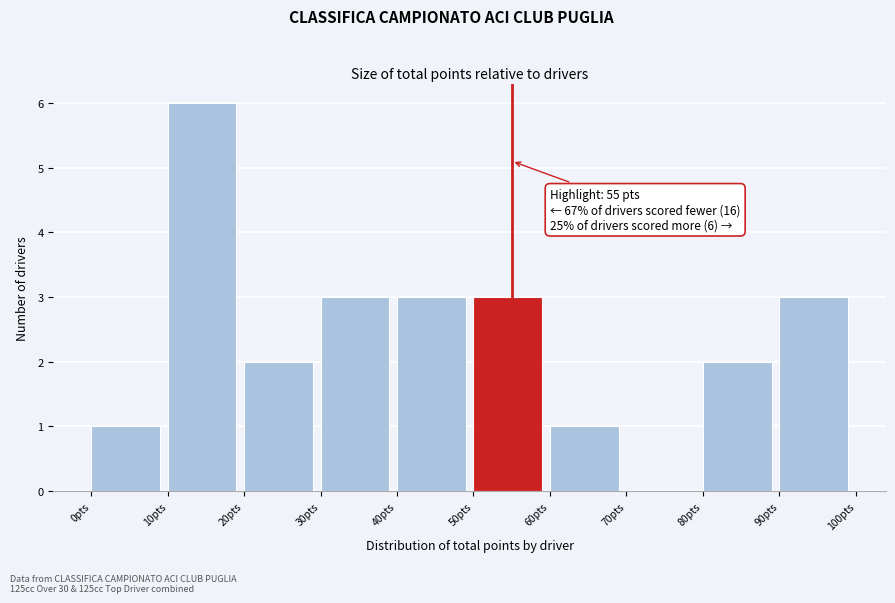

Over which range of the x-axis is the bar tallest?

10 to 20